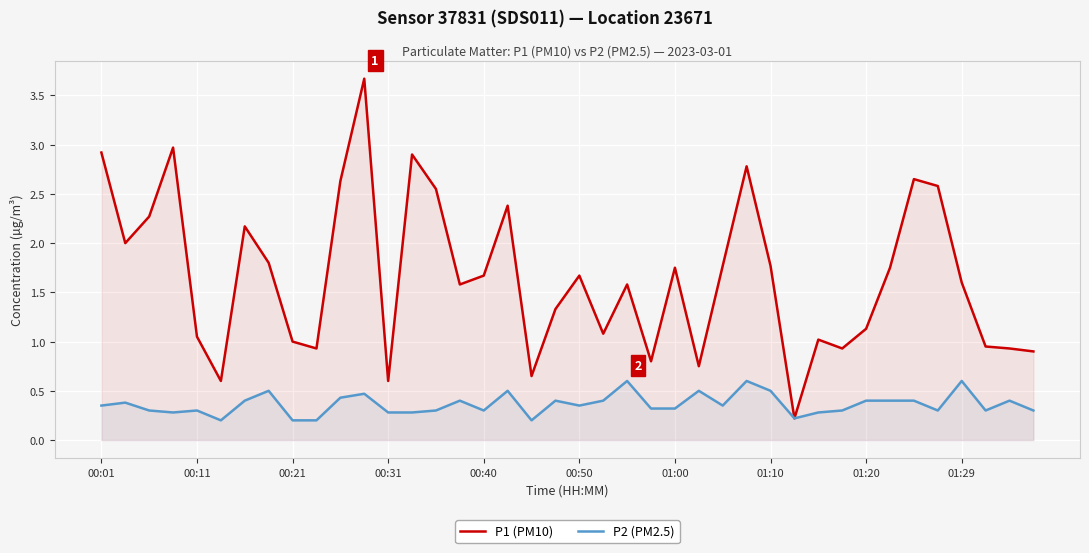

Which series has the widest spread of values?

P1 (PM10)